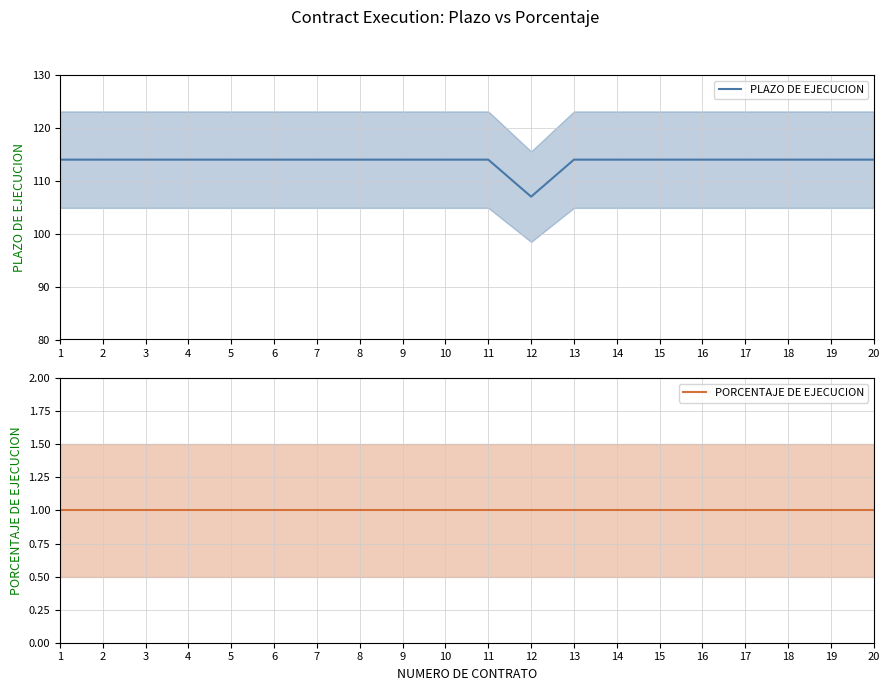

True or false: PORCENTAJE DE EJECUCION and PLAZO DE EJECUCION cross at least once.

False